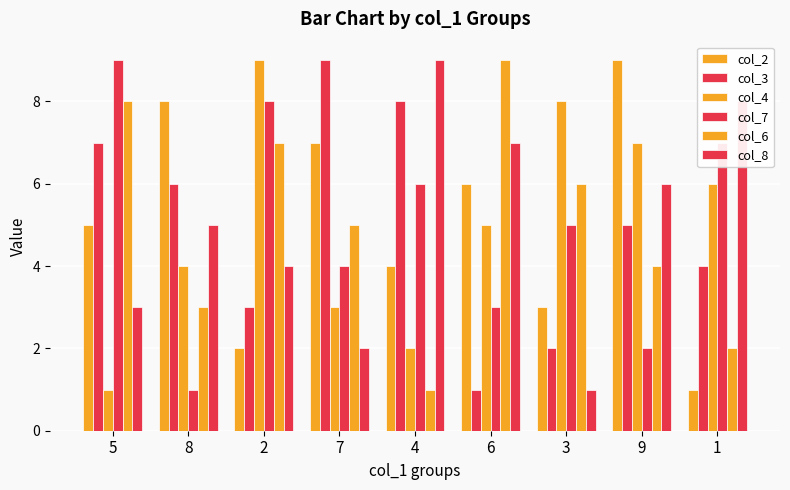

The value of col_2 at 5 is 2. True or false?

False